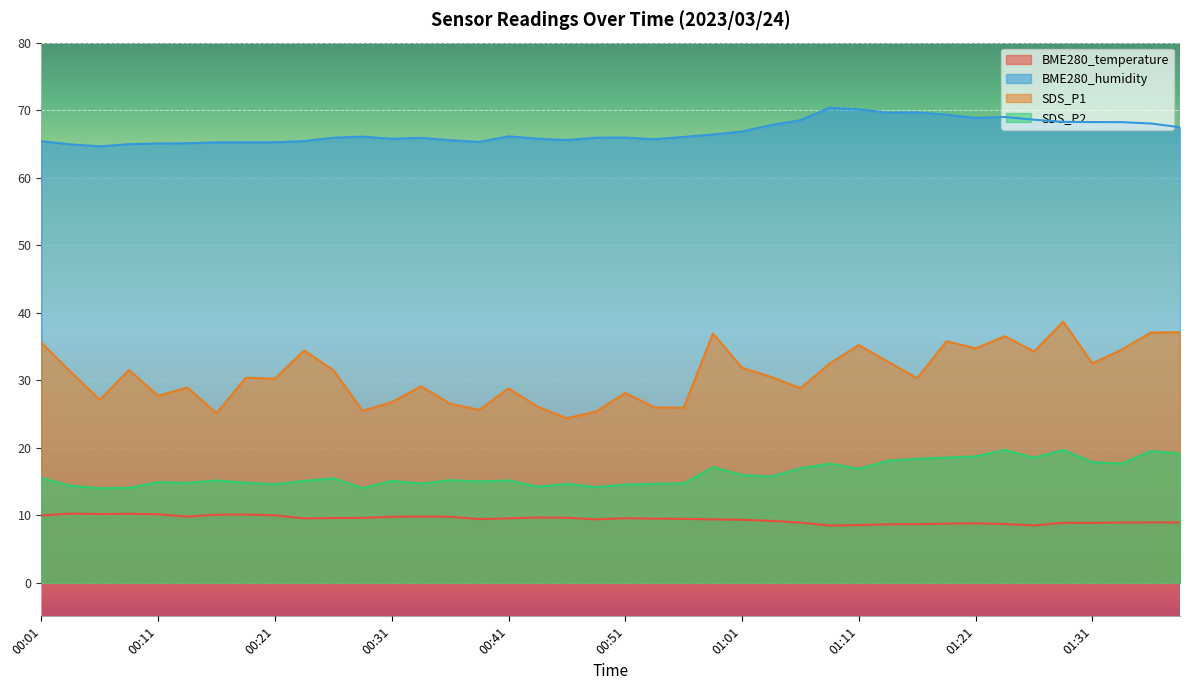

The SDS_P2 series shows 21.6 at 00:21. True or false?

False